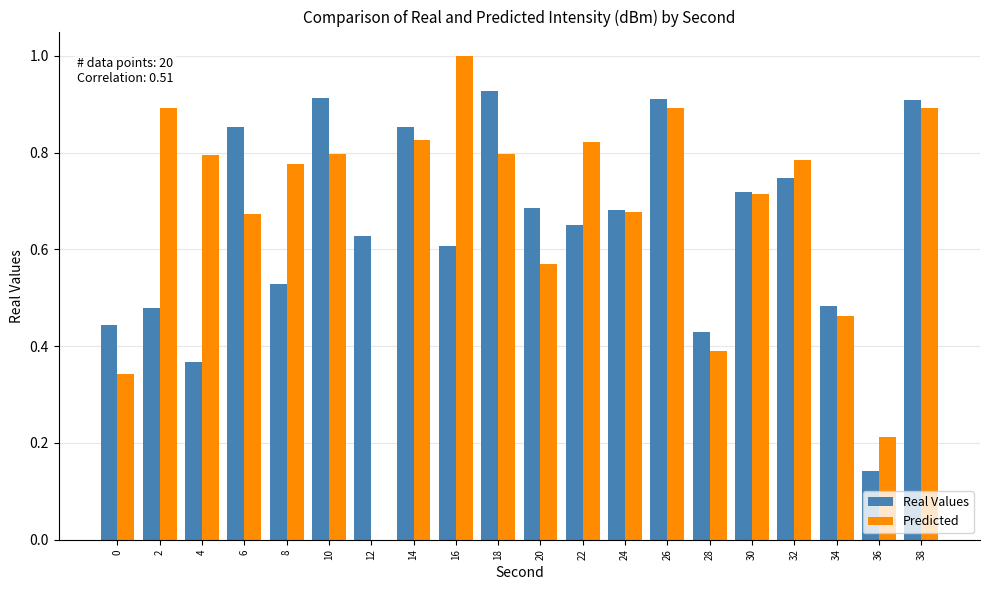

Is it true that Predicted equals -0.5 at 12?

False